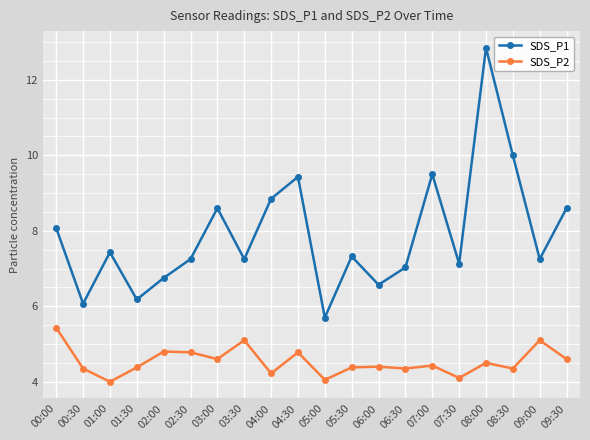

What position from the right is 06:00?

8